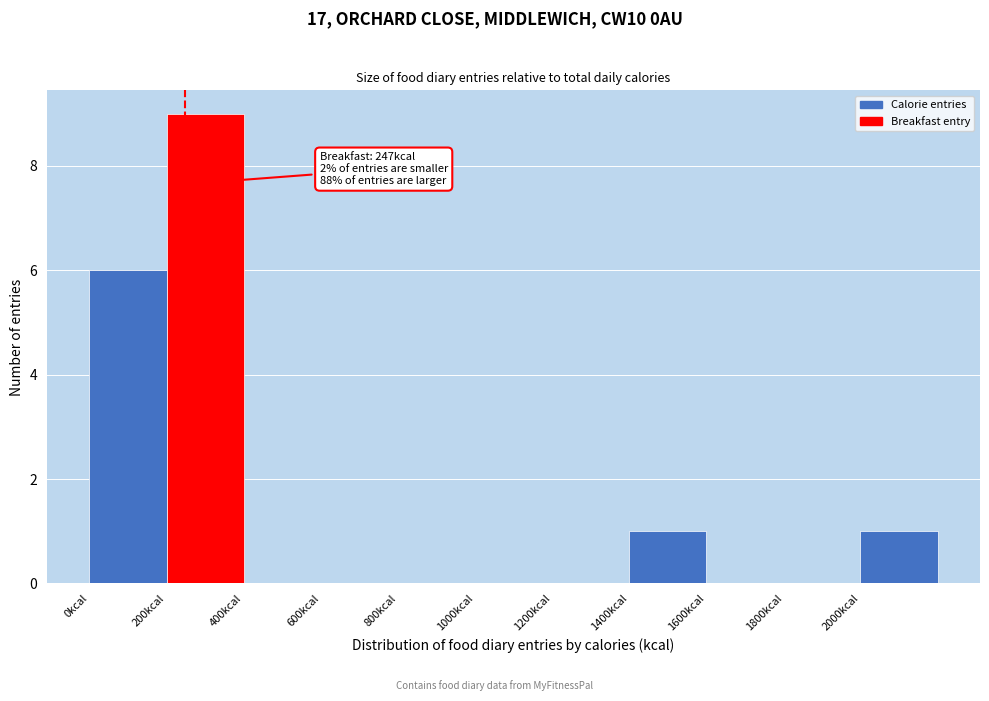

Over which range of the x-axis is the bar tallest?

200 to 400